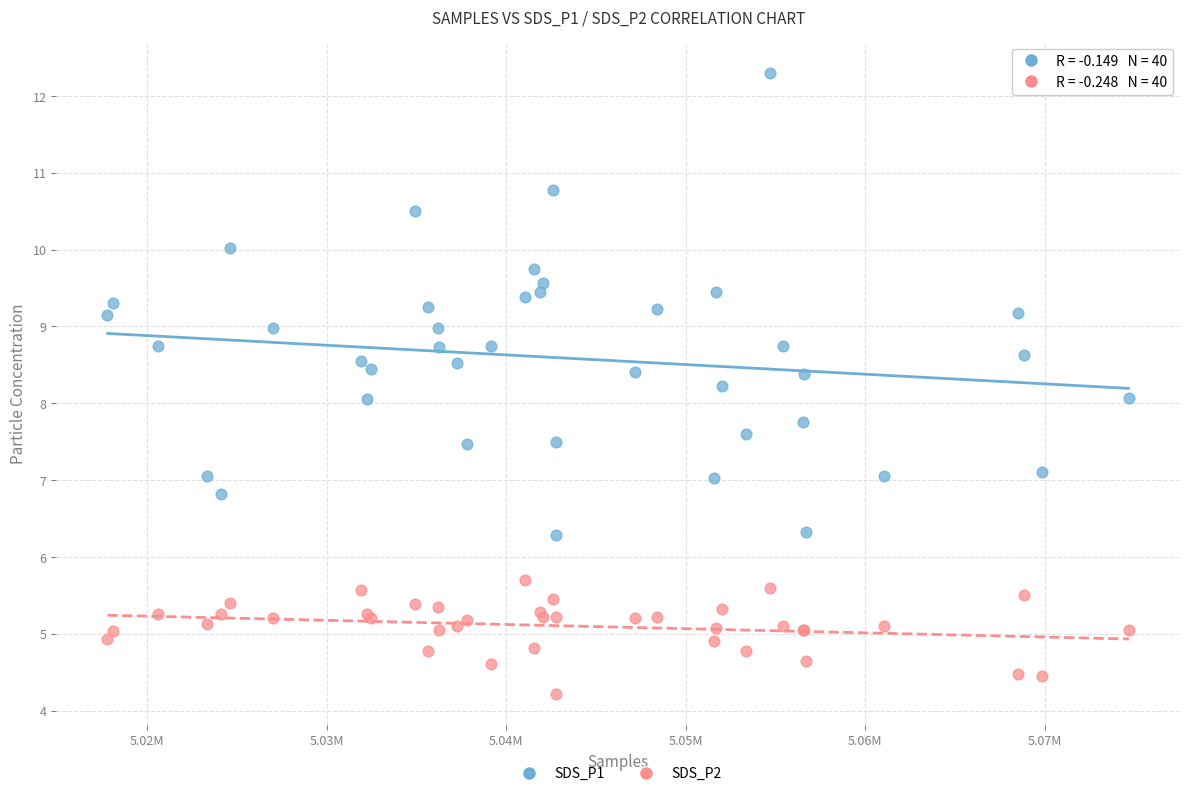

Which series has the largest Y range (max minus min)?

SDS_P1